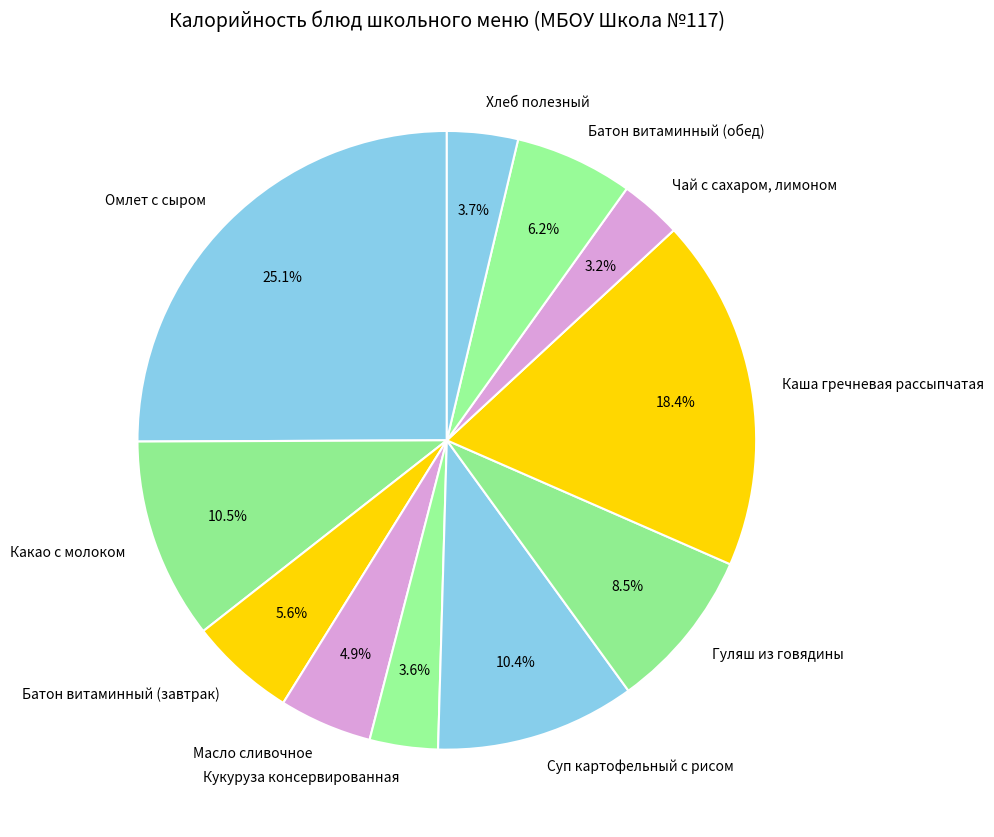

Which slice is the largest?

Омлет с сыром